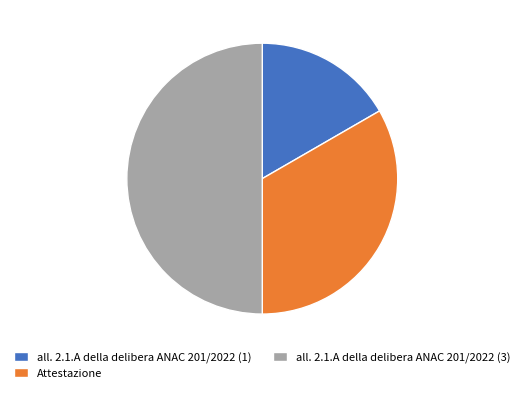

Is all. 2.1.A della delibera ANAC 201/2022 (1) the majority of the pie?

No